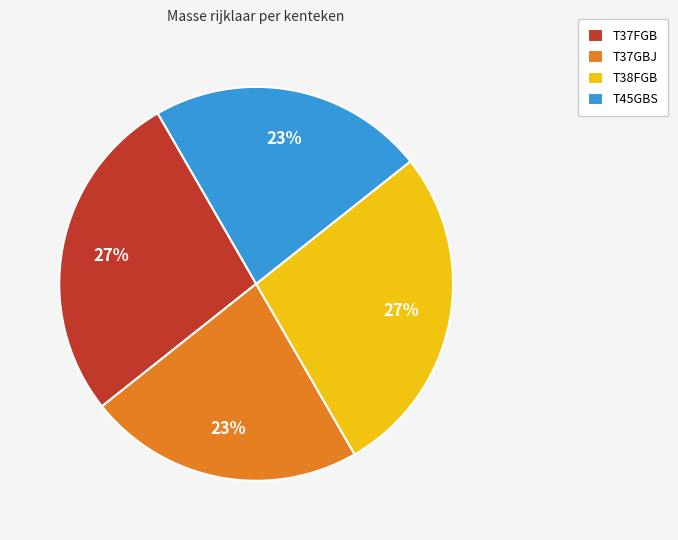

What percentage is the T37FGB slice, to the nearest percent?

27%